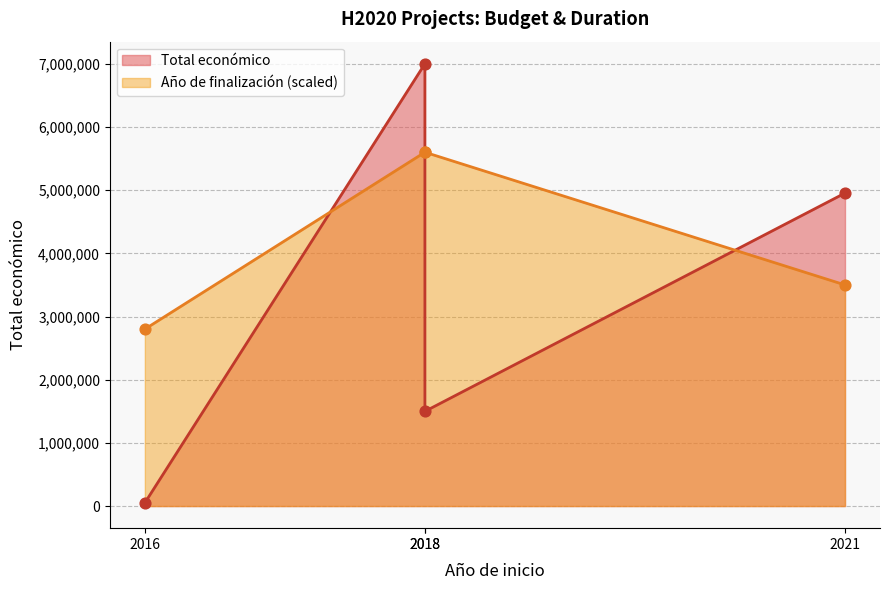

Which series contains the lowest Y value?

Total económico